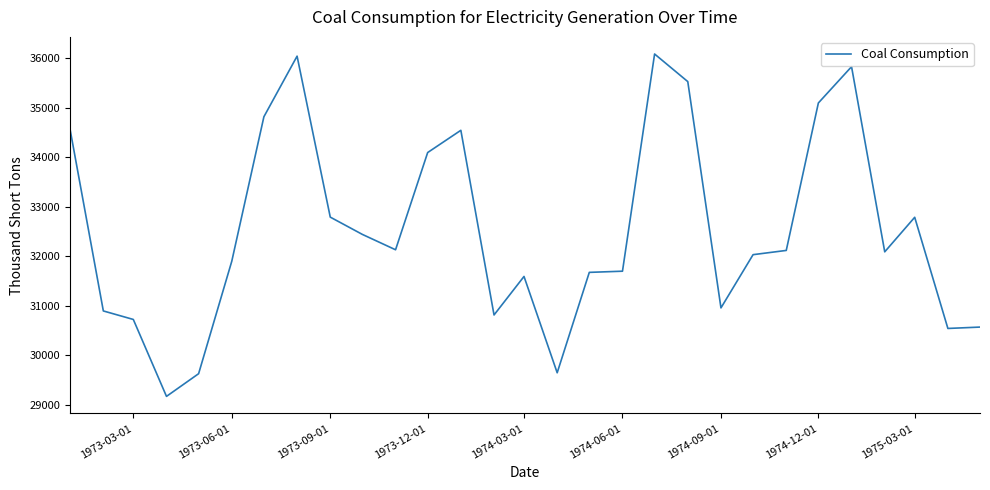

What is the average value?

32512.0